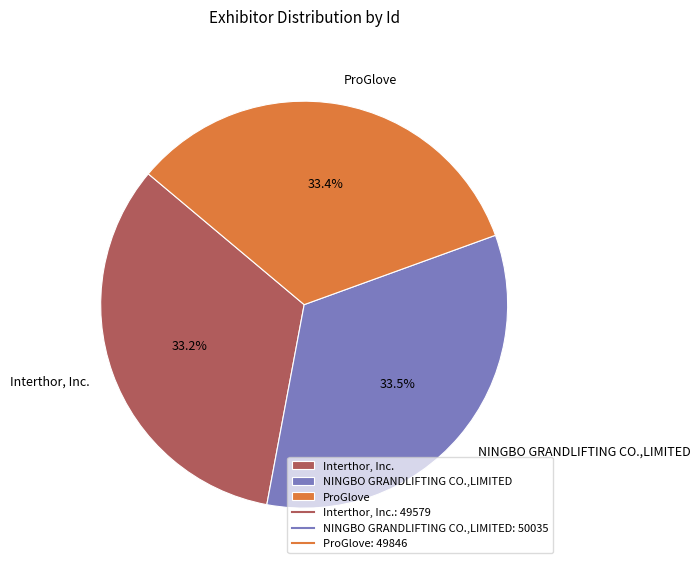

True or false: Interthor, Inc. accounts for 33% of the total.

True